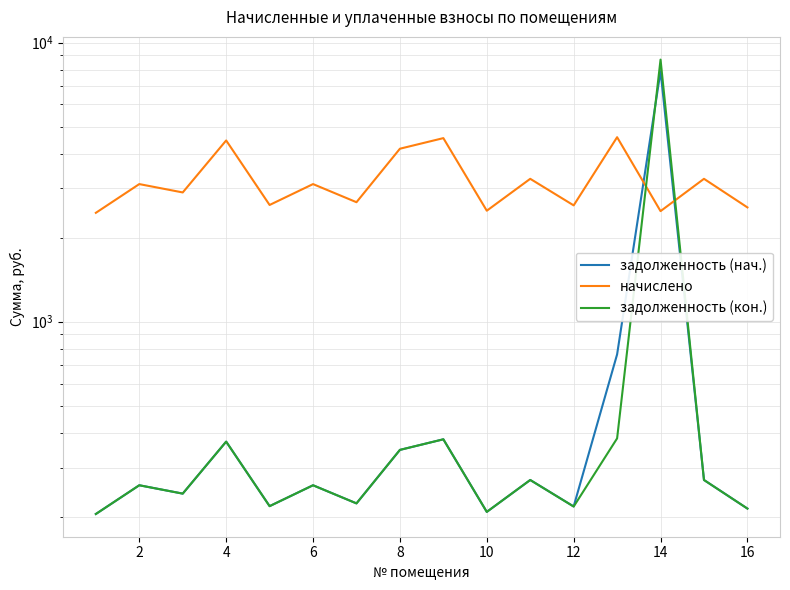

Which series ends up on top after the final intersection of задолженность (кон.) and задолженность (нач.)?

задолженность (кон.)